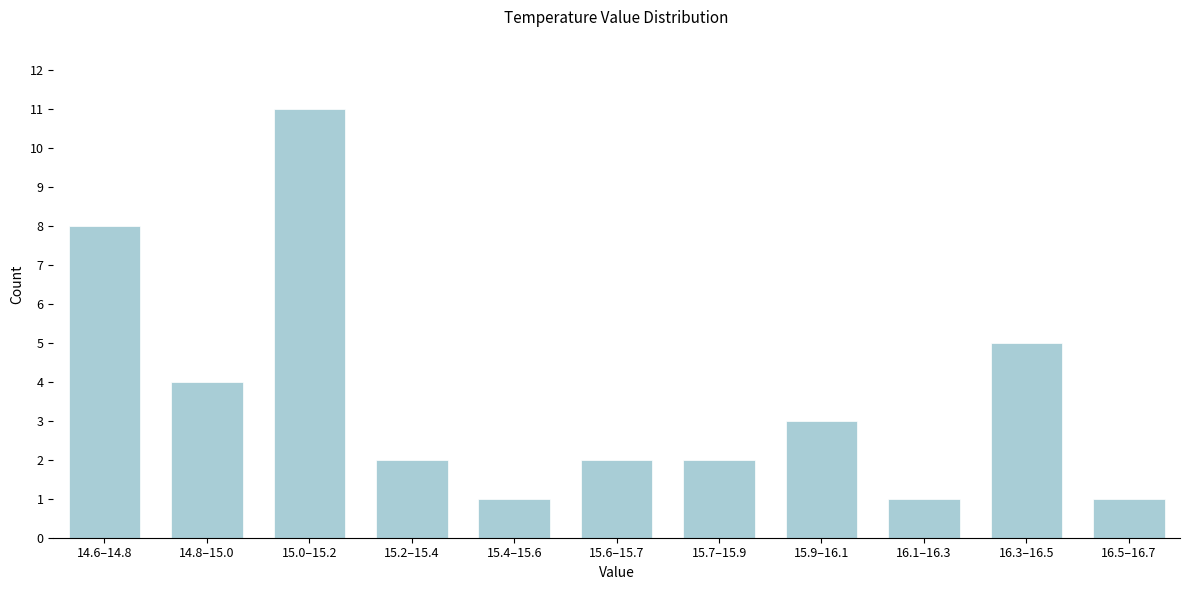

Reading left to right, list all the values displayed in this chart.

8	4	11	2	1	2	2	3	1	5	1